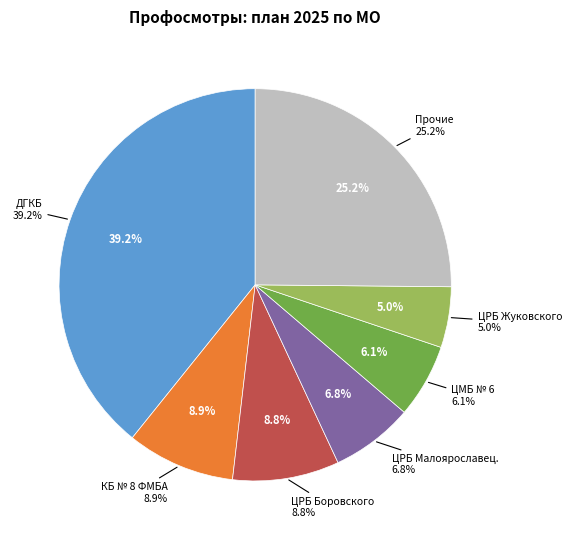

Is ЦРБ Жуковского the majority of the pie?

No